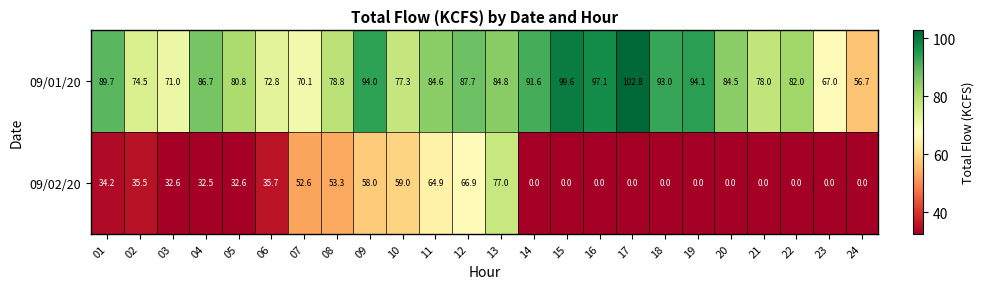

How many data points in 09/01/20 are less than 84?

11